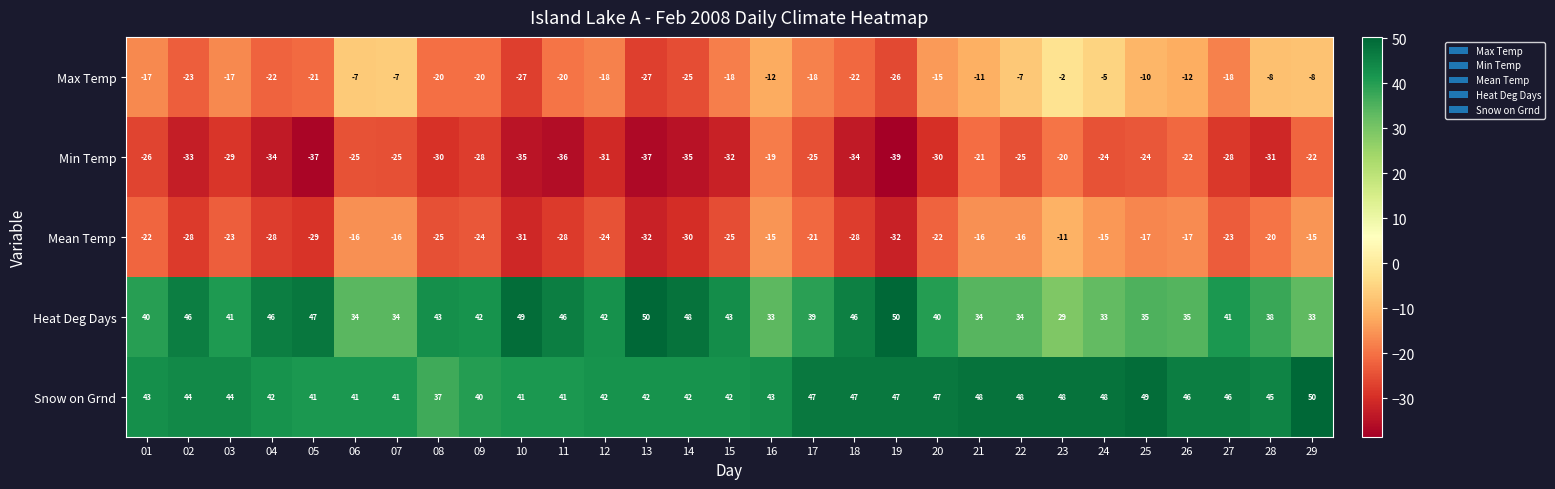

What is the minimum value for Min Temp?

-39